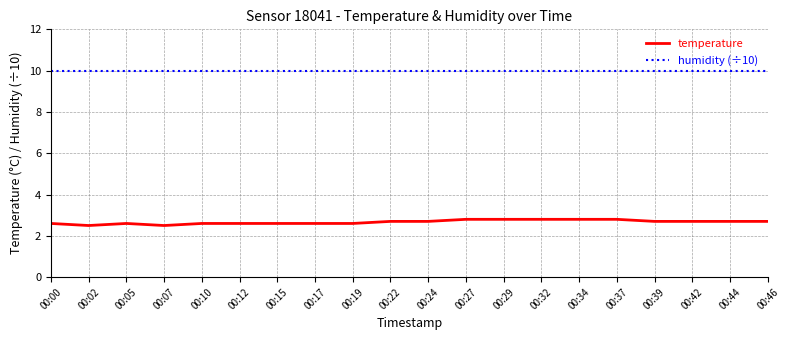

Reading left to right, transcribe all the data shown in this chart.

temperature: 00:00=2.6	00:02=2.5	00:05=2.6	00:07=2.5	00:10=2.6	00:12=2.6	00:15=2.6	00:17=2.6	00:19=2.6	00:22=2.7	00:24=2.7	00:27=2.8	00:29=2.8	00:32=2.8	00:34=2.8	00:37=2.8	00:39=2.7	00:42=2.7	00:44=2.7	00:46=2.7
humidity (÷10): 00:00=10.0	00:02=10.0	00:05=10.0	00:07=10.0	00:10=10.0	00:12=10.0	00:15=10.0	00:17=10.0	00:19=10.0	00:22=10.0	00:24=10.0	00:27=10.0	00:29=10.0	00:32=10.0	00:34=10.0	00:37=10.0	00:39=10.0	00:42=10.0	00:44=10.0	00:46=10.0